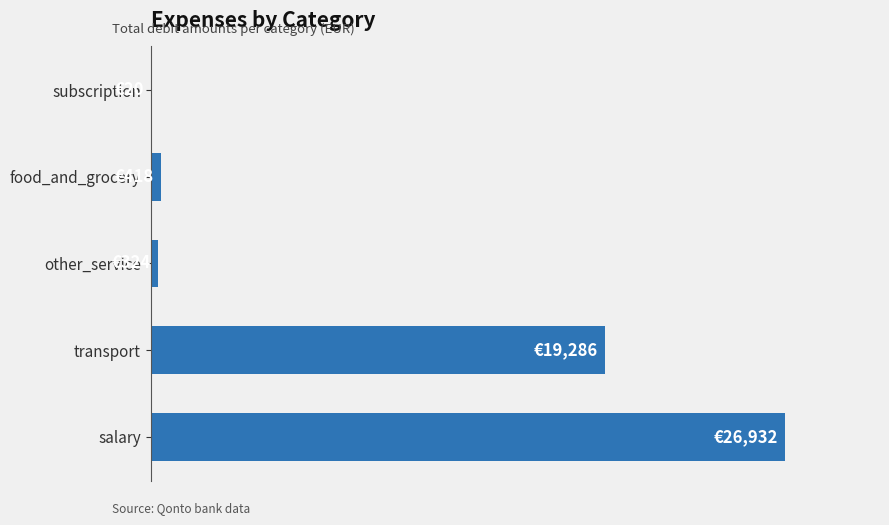

Are the bars horizontal?

Yes